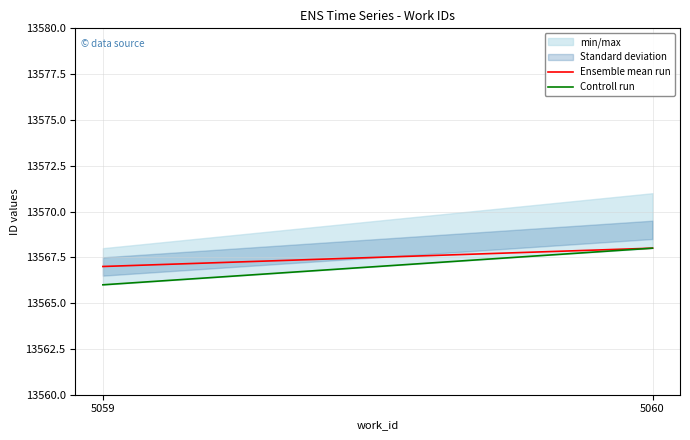

Does the chart have visible grid lines?

Yes